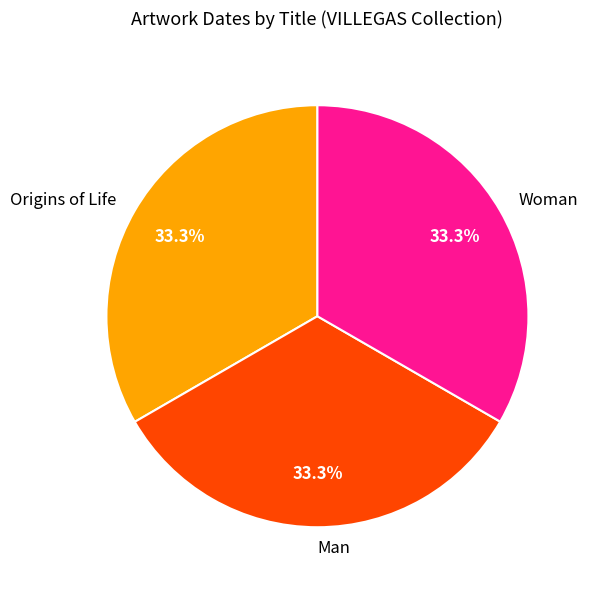

Combined, what portion of the pie is Origins of Life and Woman?

66.7%